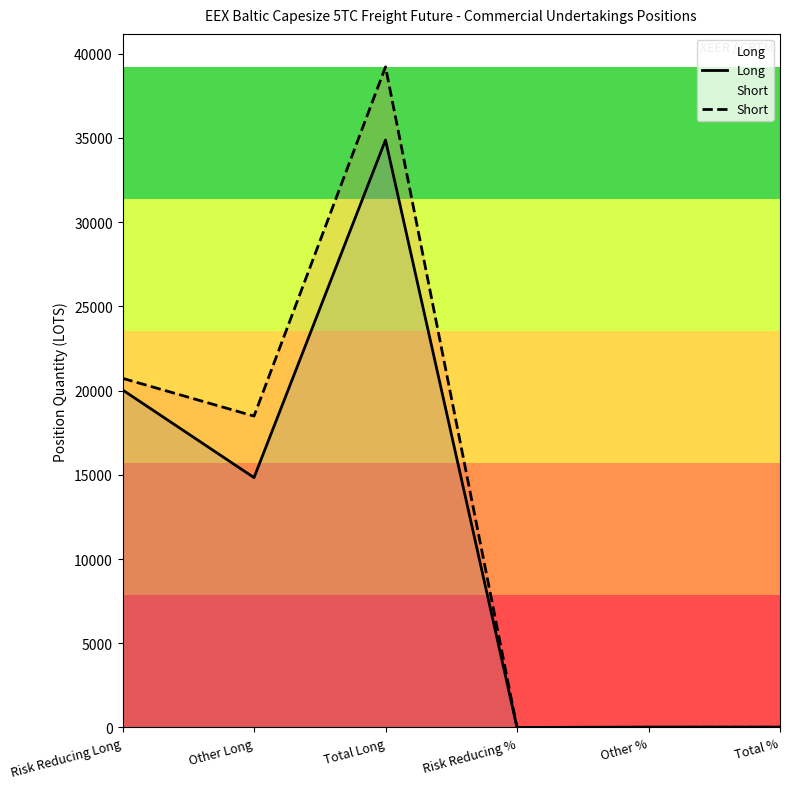

How many intersections are there between Short and Long?

1